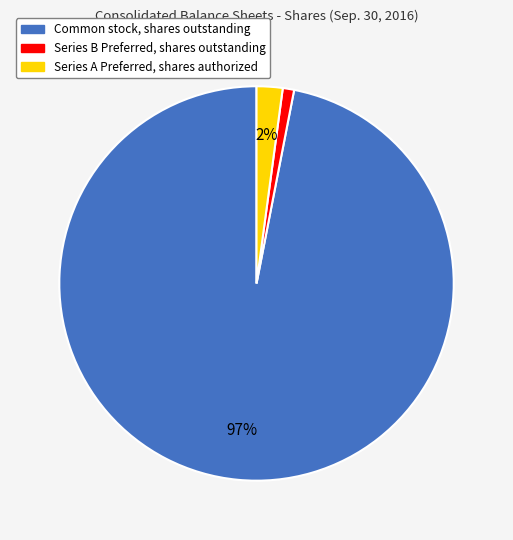

Does Common stock, shares outstanding account for over 50% of the chart?

Yes